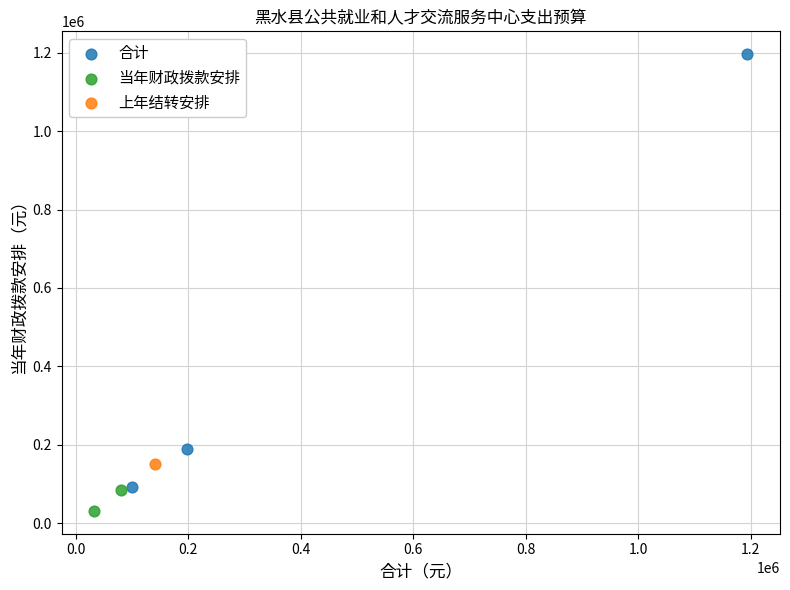

Which series reaches the minimum Y coordinate?

当年财政拨款安排